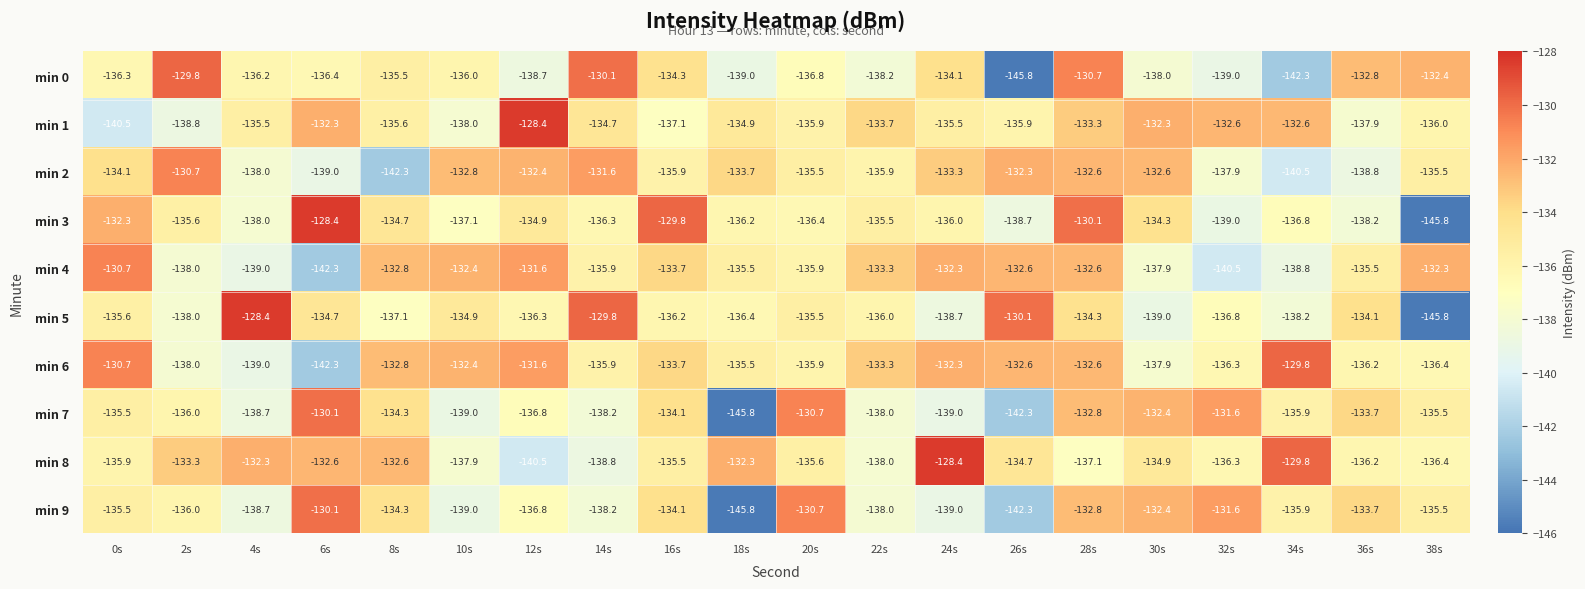

At which category is the sum across all series the highest?

28s